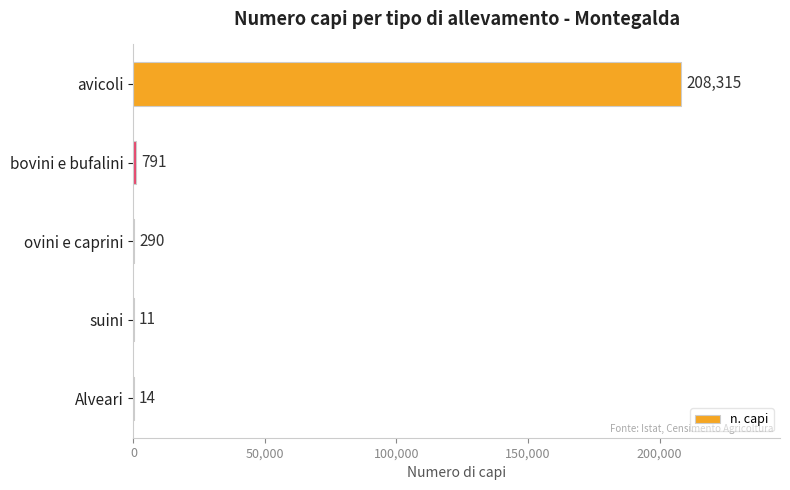

True or false: the data shows 14 at Alveari.

True